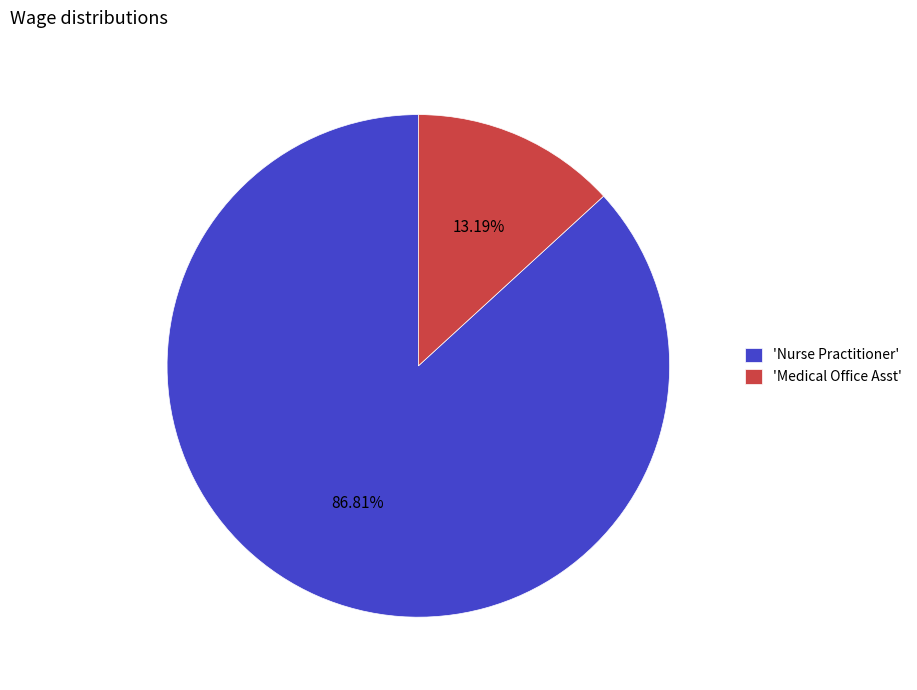

Combined, do 'Nurse Practitioner' and 'Medical Office Asst' account for over 50%?

Yes